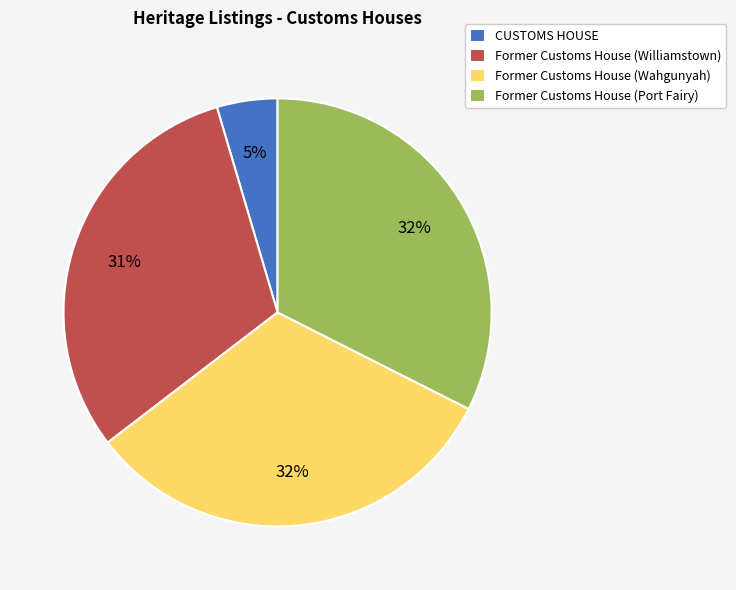

Combined, do CUSTOMS HOUSE and Former Customs House (Port Fairy) account for over 50%?

No